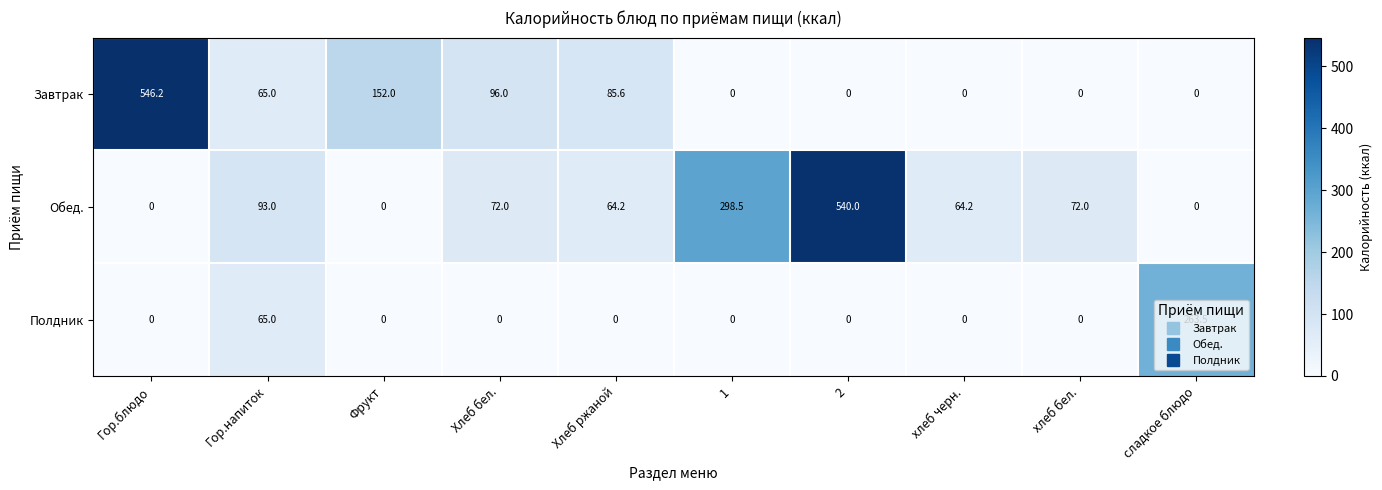

Rank the series by their maximum value, from lowest to highest.

Полдник, Обед., Завтрак